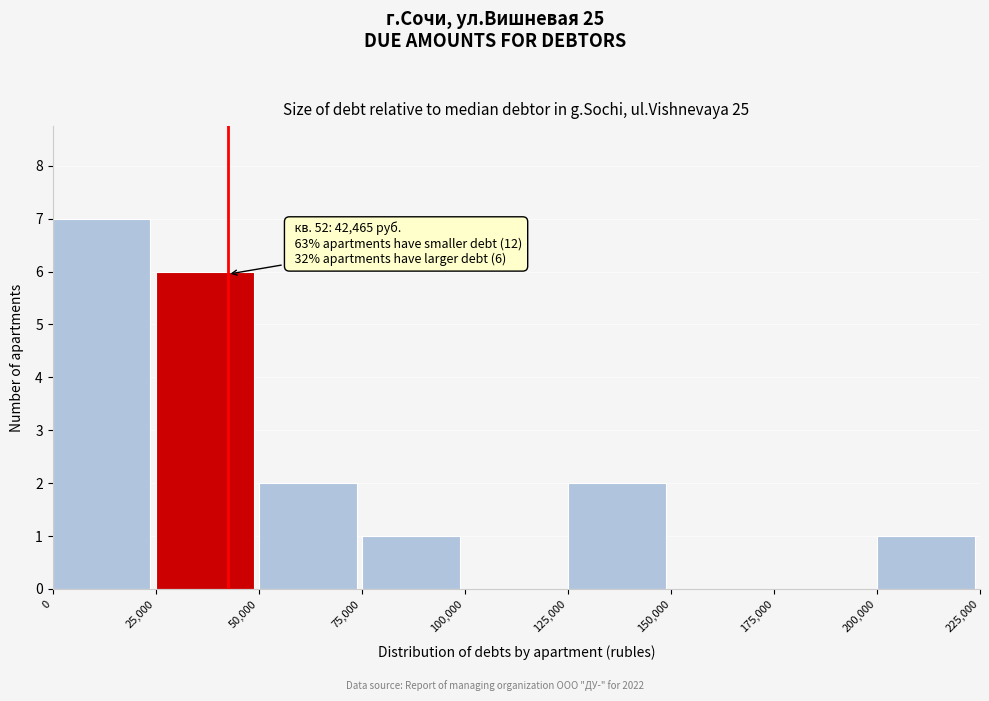

Over which range of the x-axis is the bar tallest?

0 to 25,000